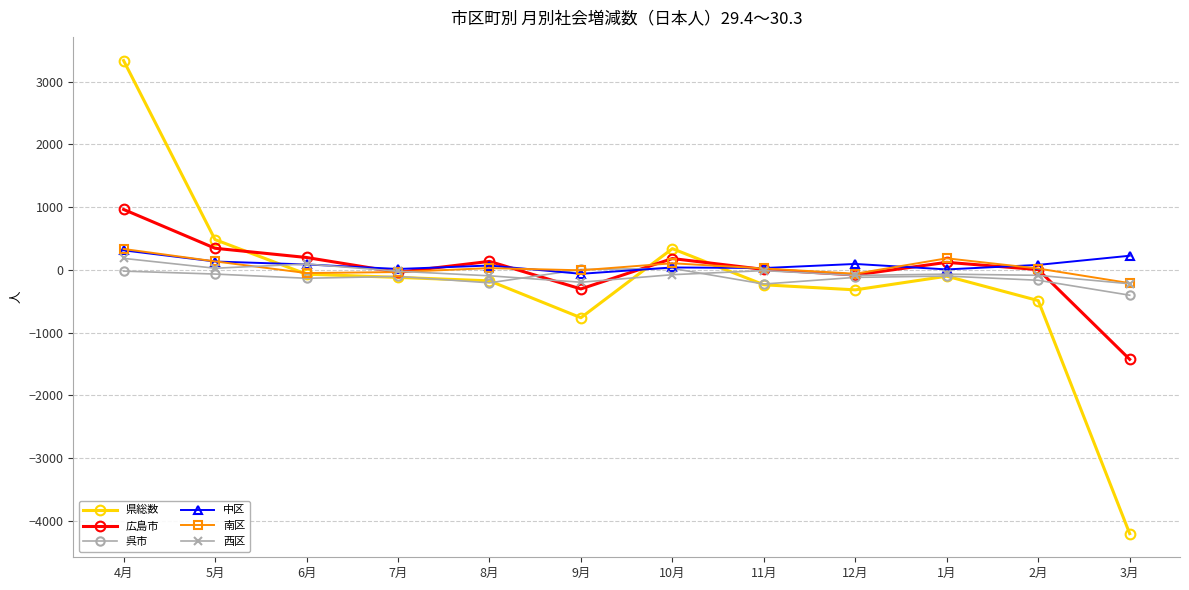

Does the chart display data point markers on the line(s)?

Yes